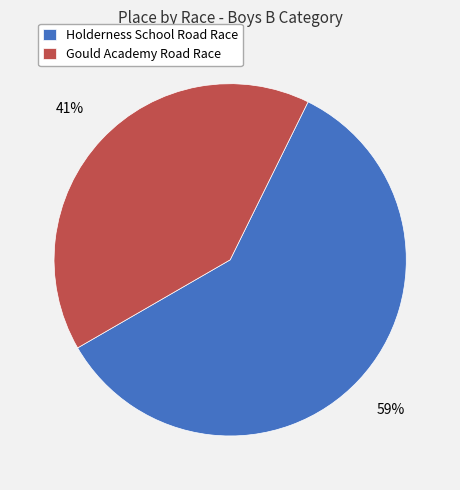

Between Gould Academy Road Race and Holderness School Road Race, which is larger?

Holderness School Road Race